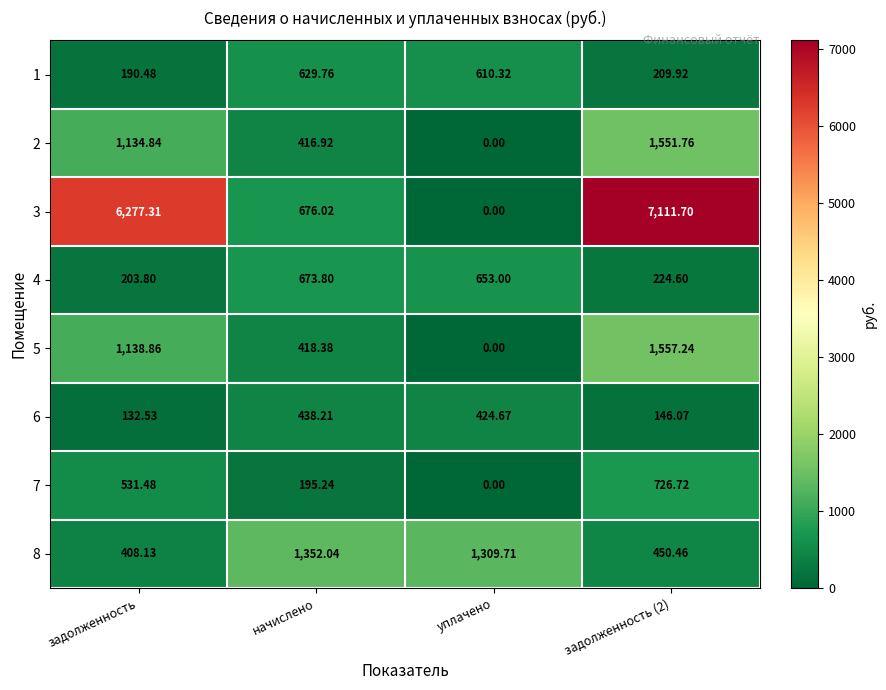

At which label is 2 closest to 775?

начислено